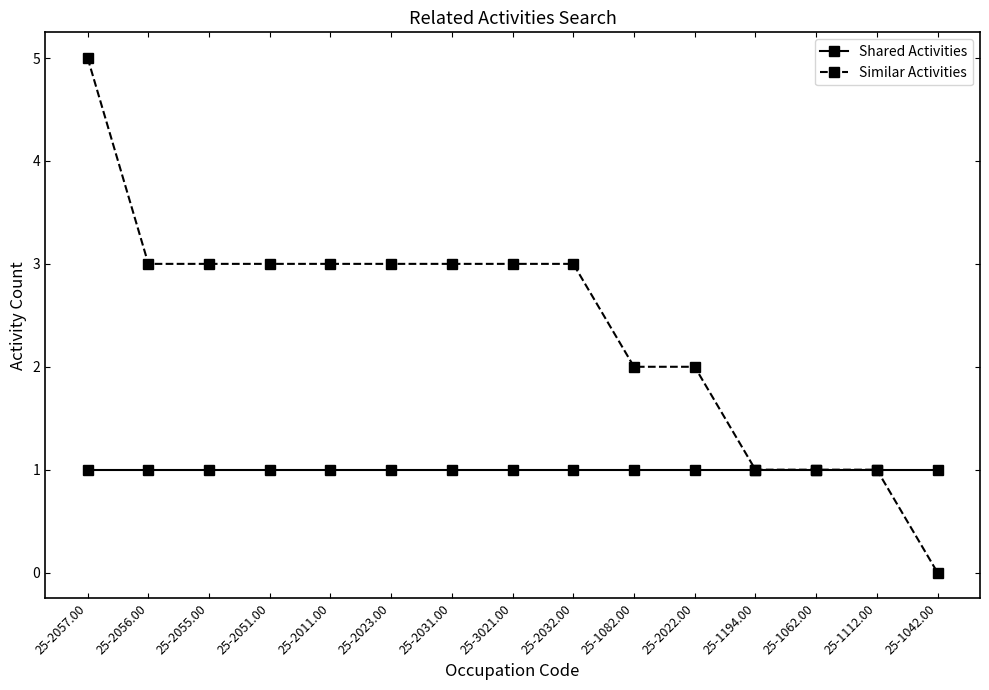

What is the label of the 12th point from the left?

25-1194.00